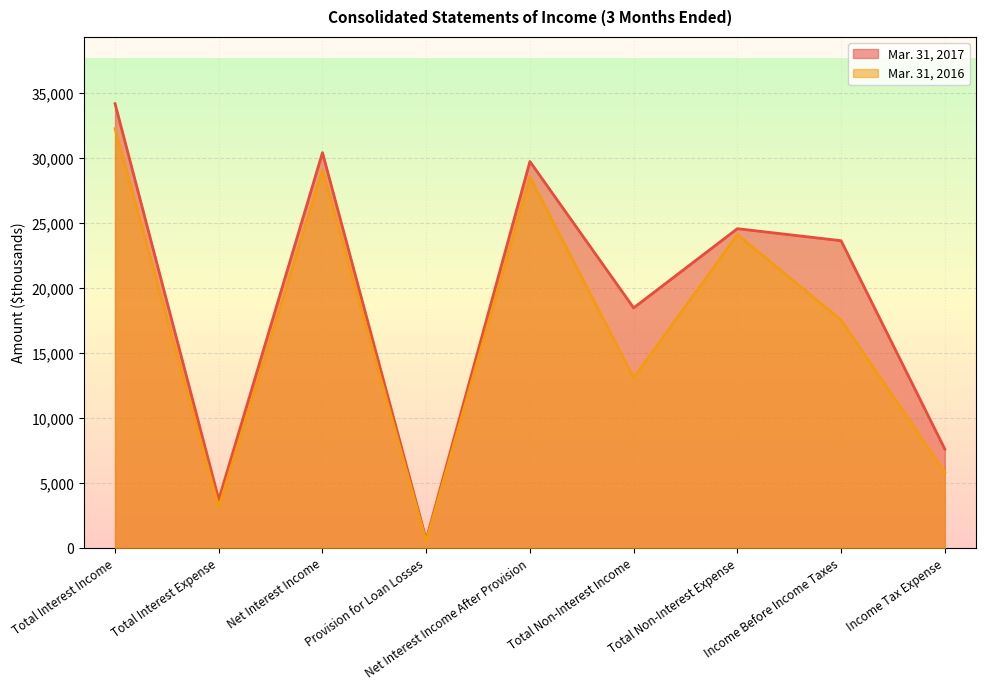

What is the value of the Mar. 31, 2017 point at the 9th from the left?

7647